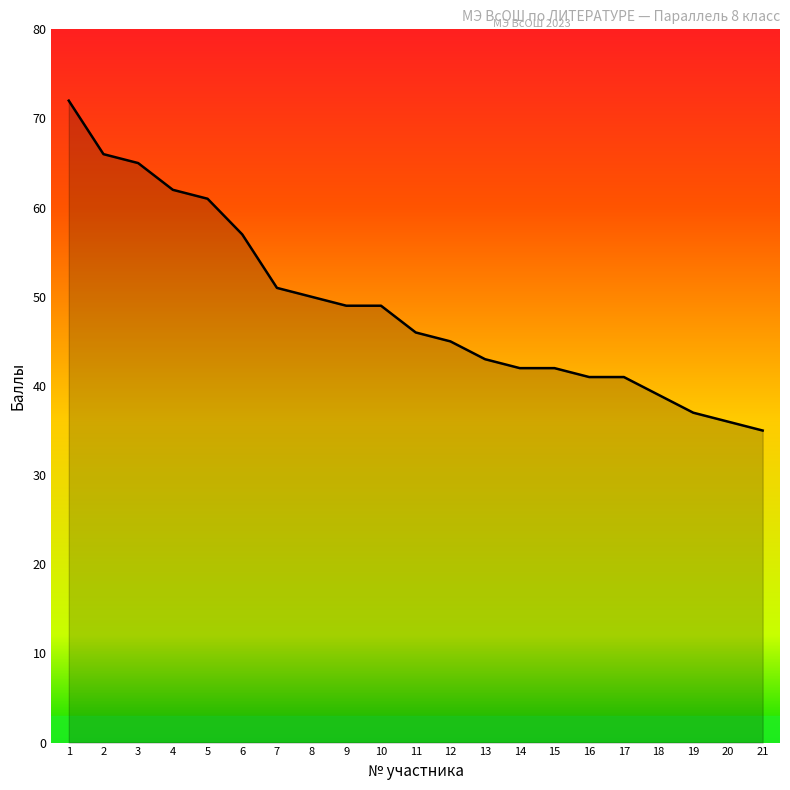

What is the difference between the values at 17 and 3?

24